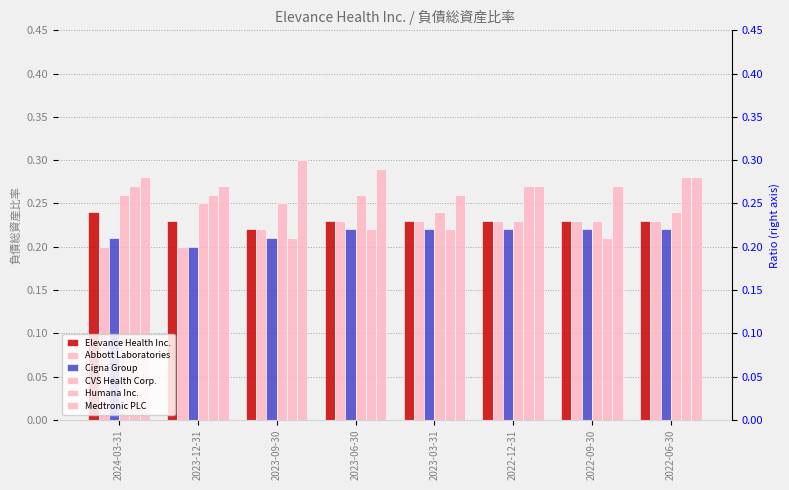

At which label does Medtronic PLC reach its minimum?

2023-03-31